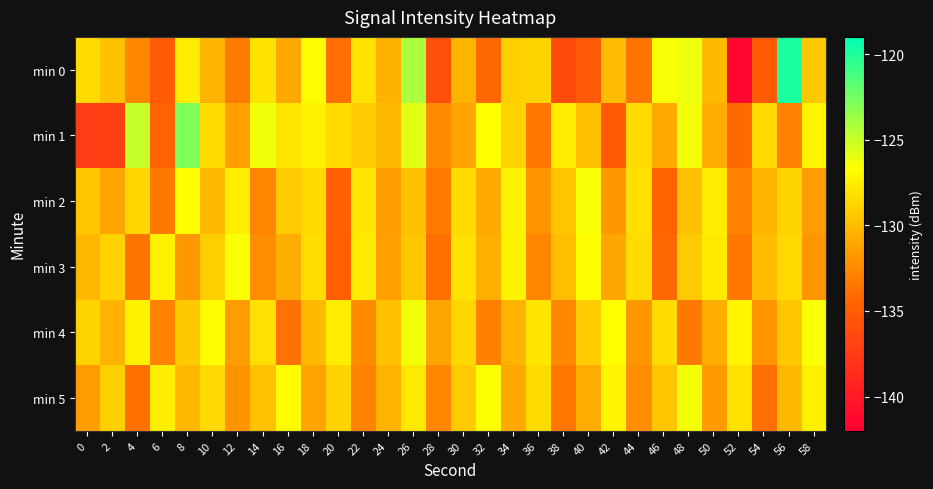

Which category has the highest value across all series?

56